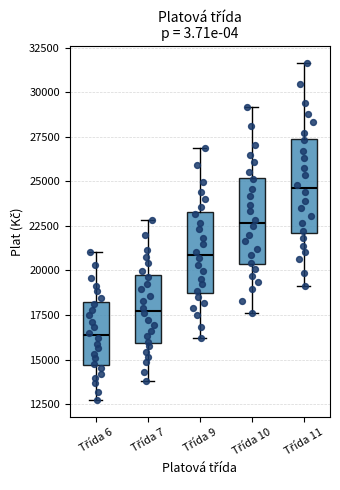

Which box has the highest median line?

Třída 11